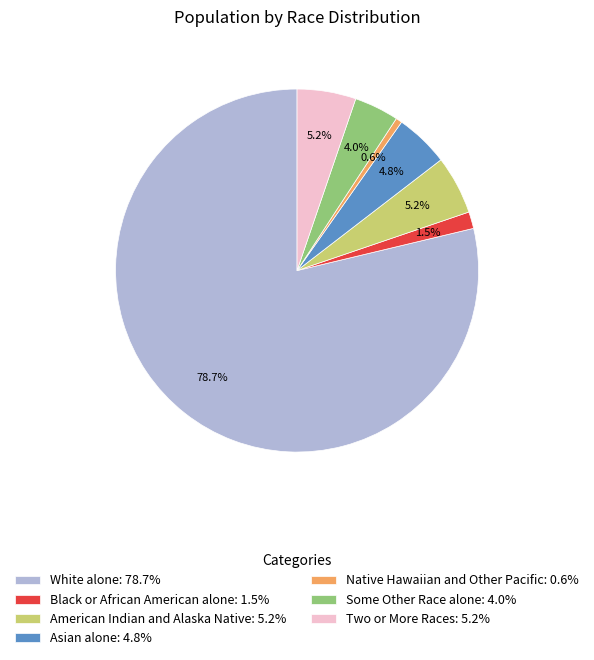

What percentage is the American Indian and Alaska Native slice, to the nearest percent?

5%